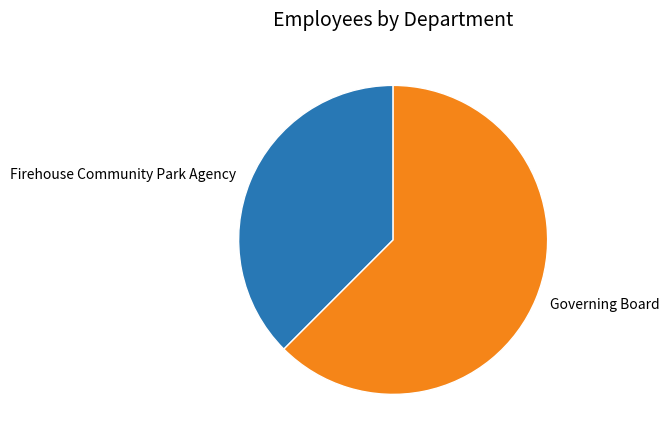

Which slice represents more than half of the pie?

Governing Board